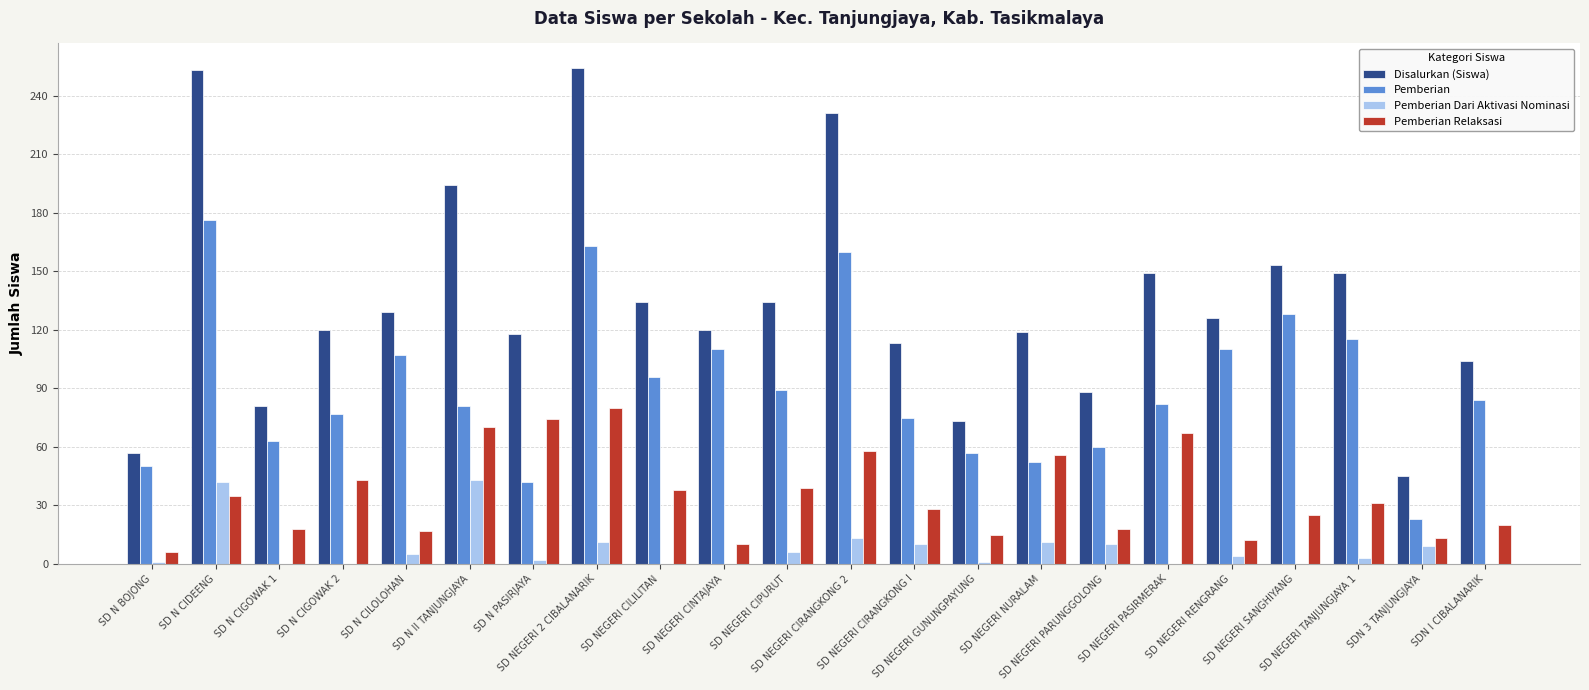

Does the chart contain stacked bars?

No